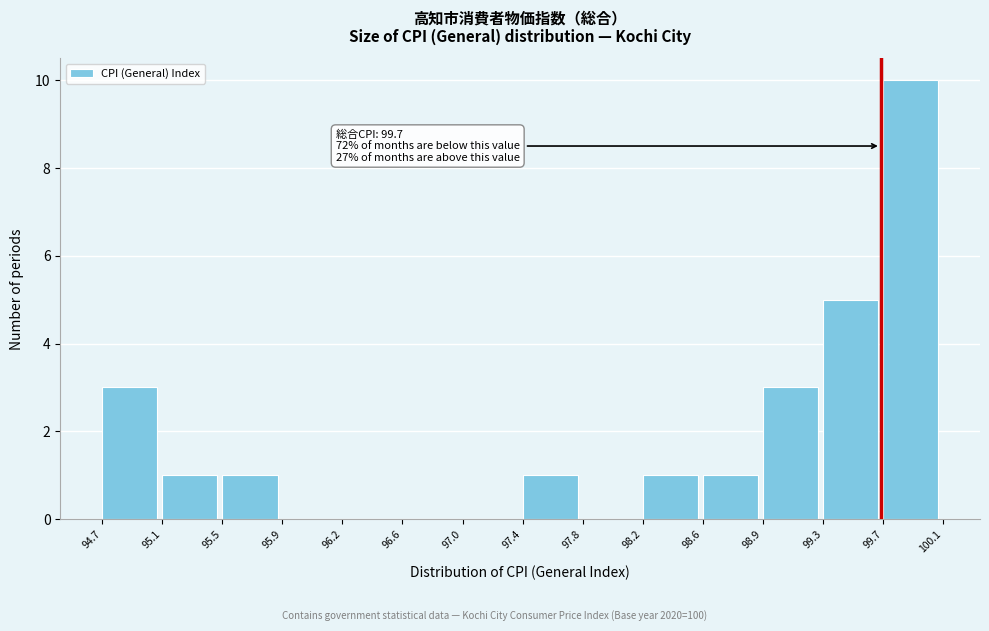

Which range on the x-axis has the tallest bar?

99.7 to 100.1